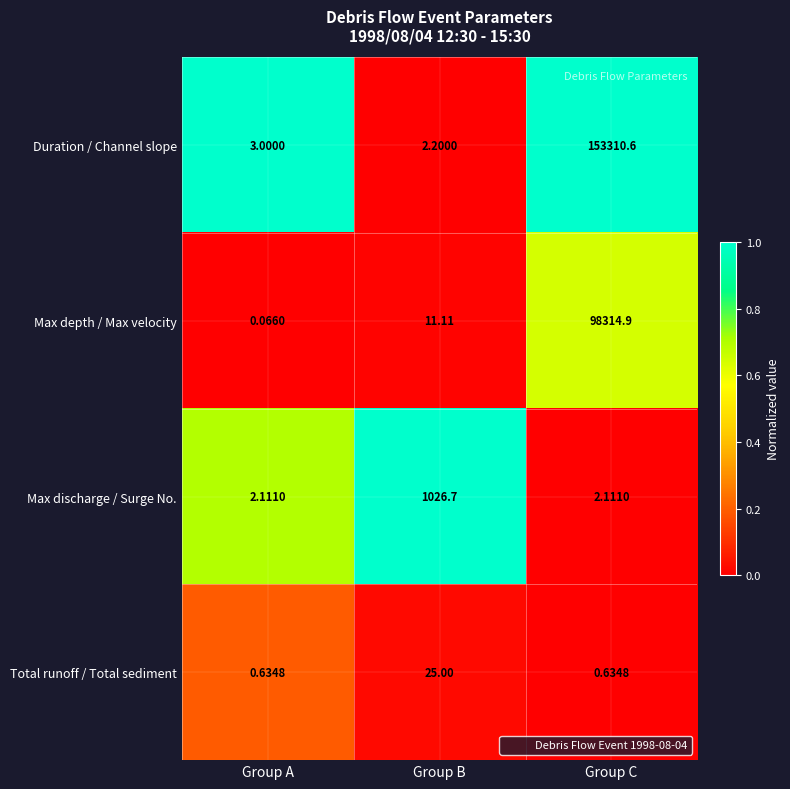

Rank the series by their maximum value, from lowest to highest.

Total runoff / Total sediment, Max discharge / Surge No., Max depth / Max velocity, Duration / Channel slope